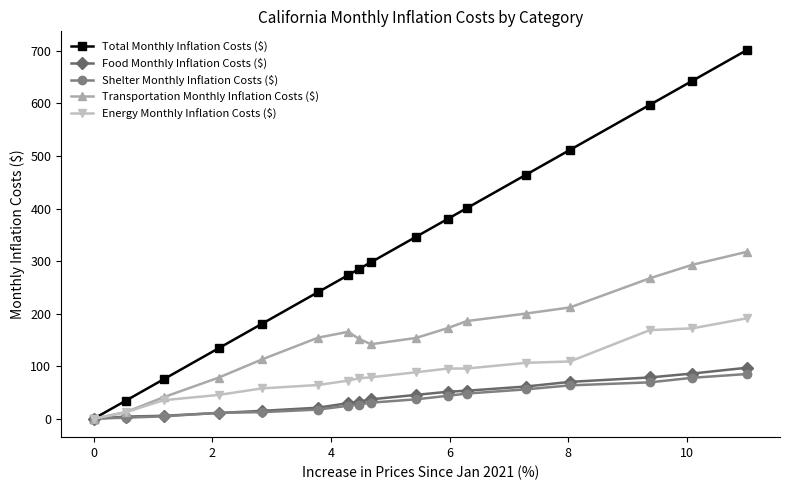

What is the value of the Transportation Monthly Inflation Costs ($) point at the 12th from the left?

185.9